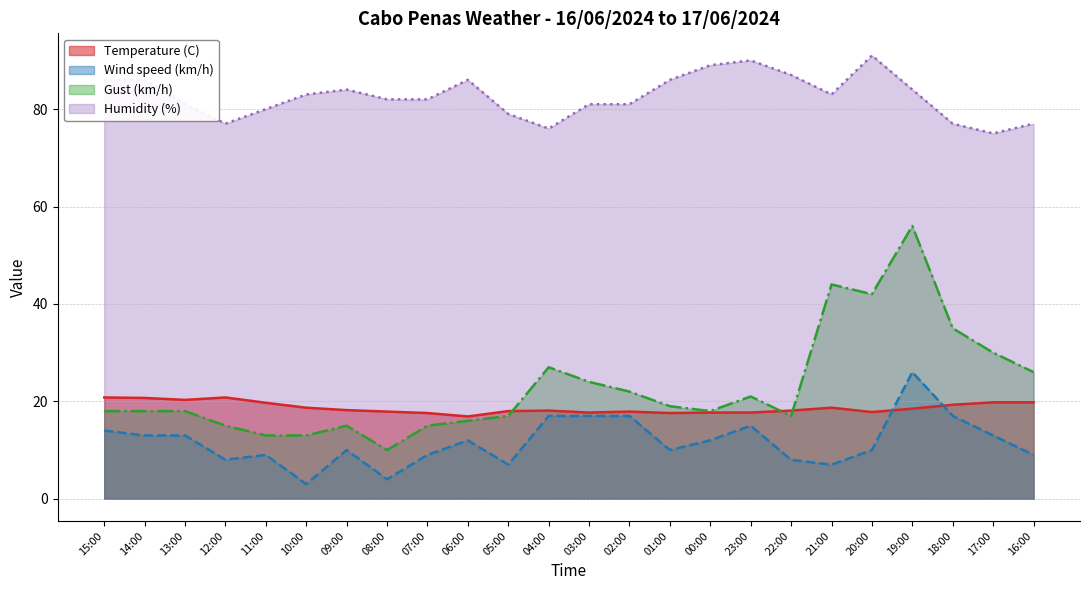

Where is the first local maximum for Humidity (%)?

09:00